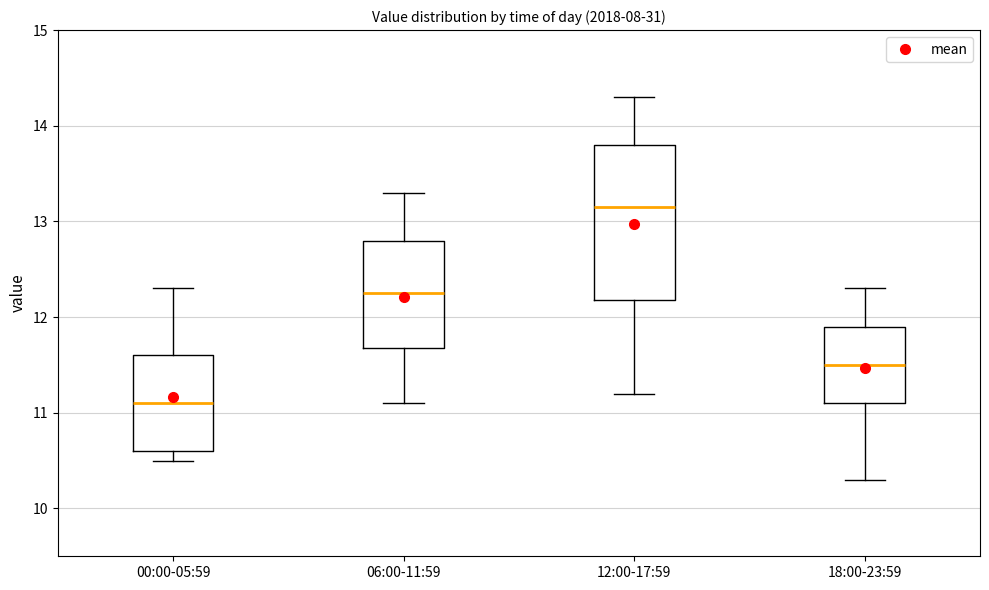

Comparing the boxes themselves (not the whiskers), which one is the tallest?

12:00-17:59